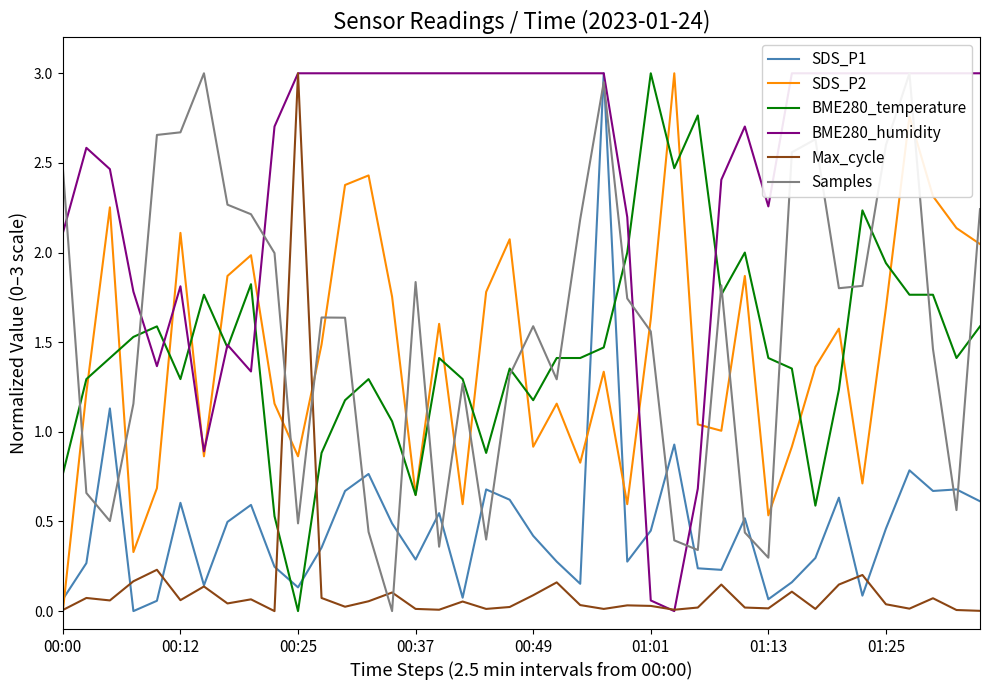

Which series has the widest spread of values?

SDS_P1